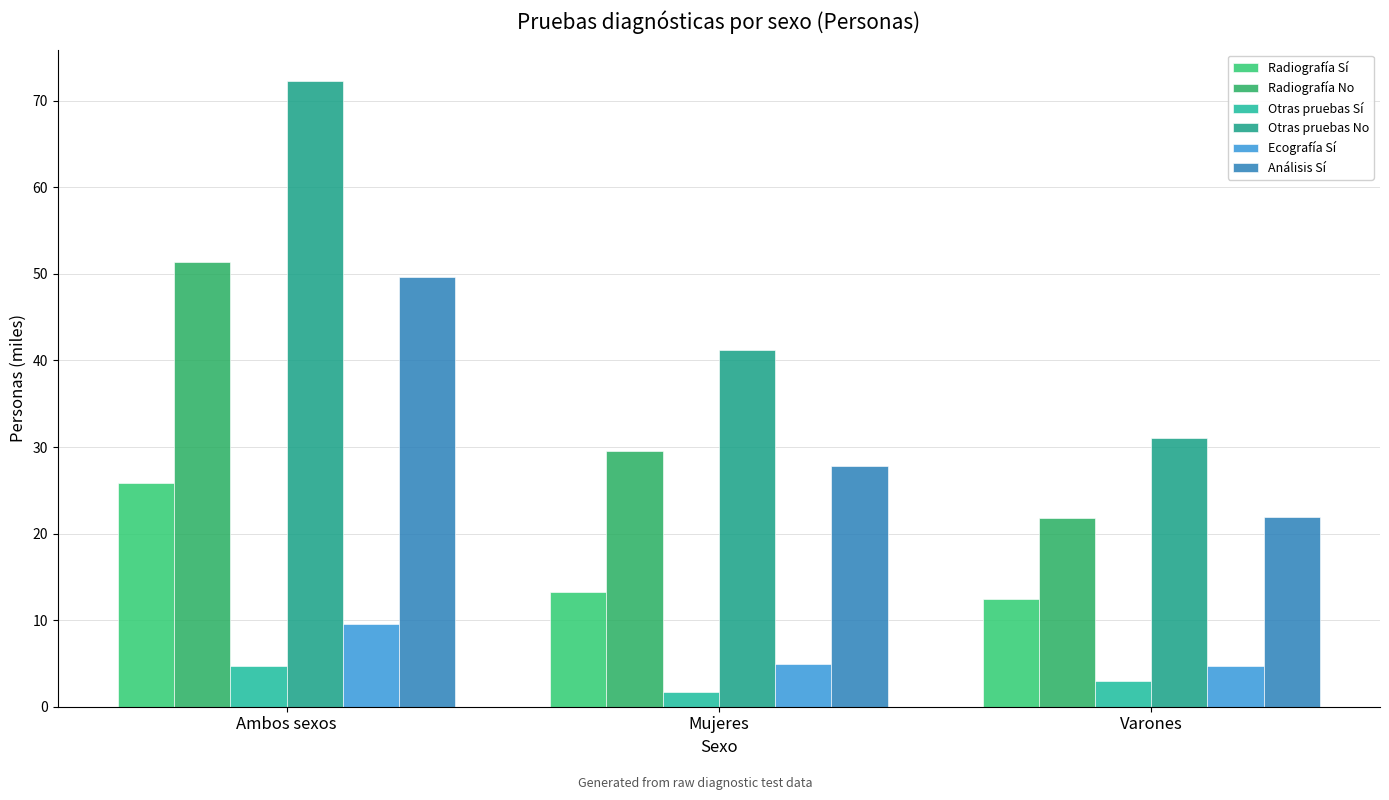

Are the bars horizontal?

No